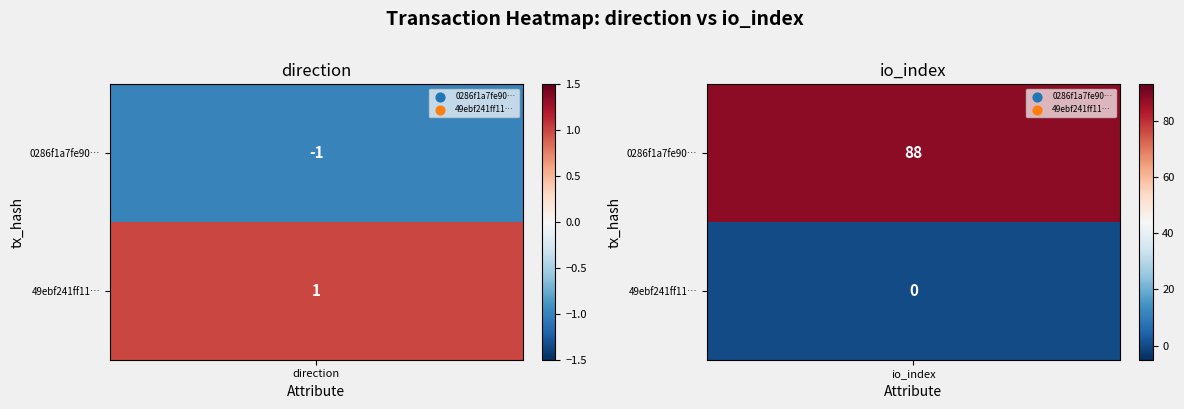

Rank the series by their maximum value, from highest to lowest.

0286f1a7fe902a33a9ccfa5a5d26c8362e18218, 49ebf241ff11c2ef639598c15b4bbcfd053a9af